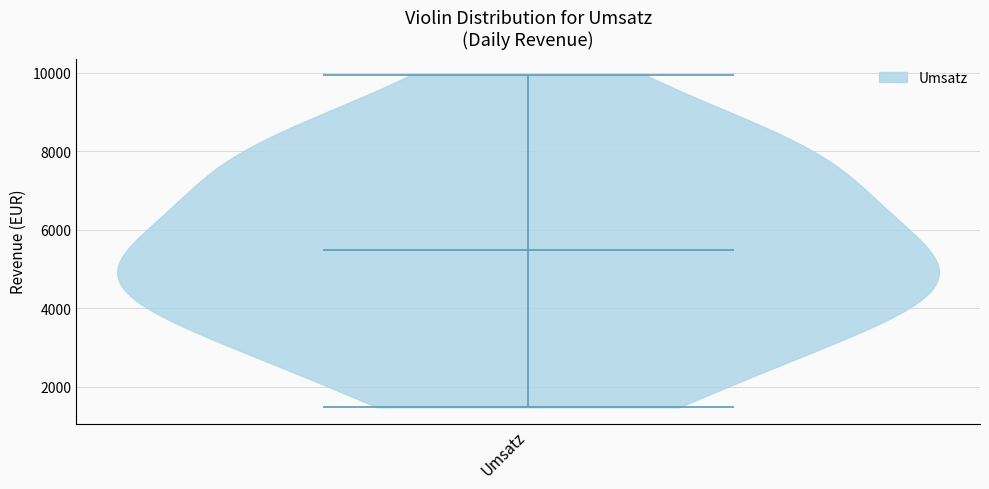

Where does the median line of the violin for Umsatz sit on the y-axis? The values are not printed on the chart, so give them approximately, as read against the axis.

5400